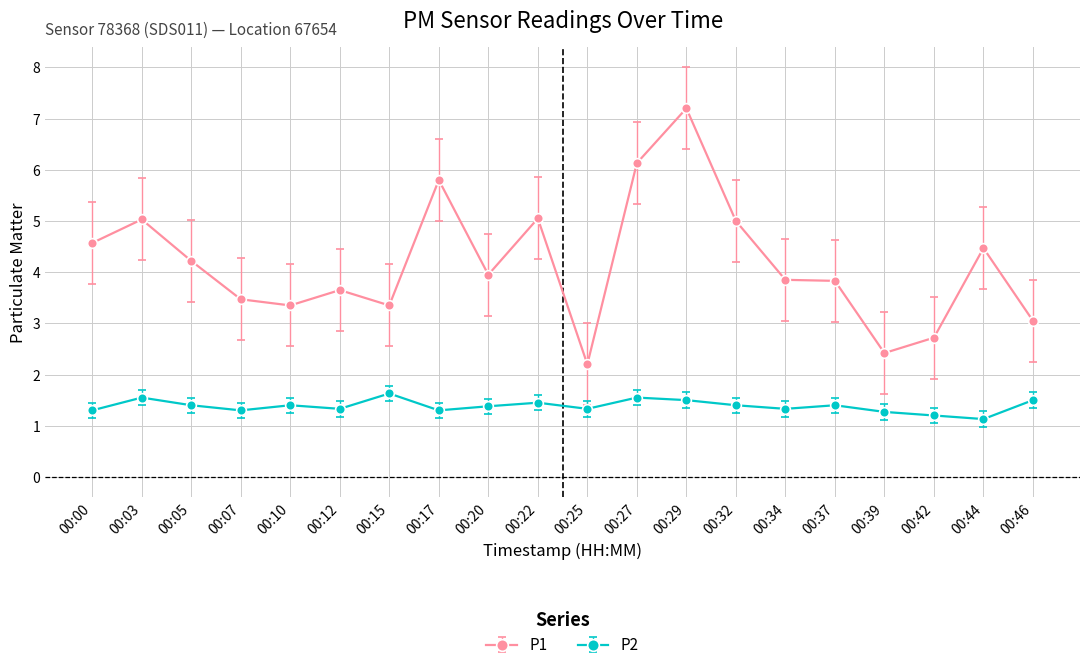

Which series has the widest spread of values?

P1